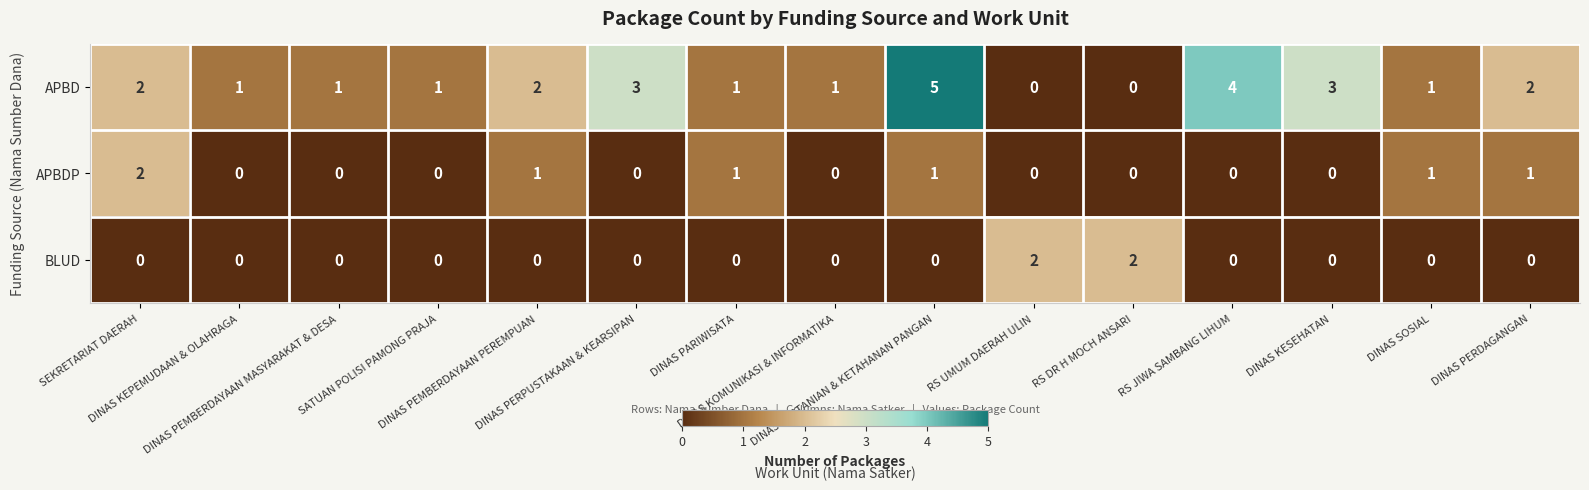

What is the greatest value displayed?

5